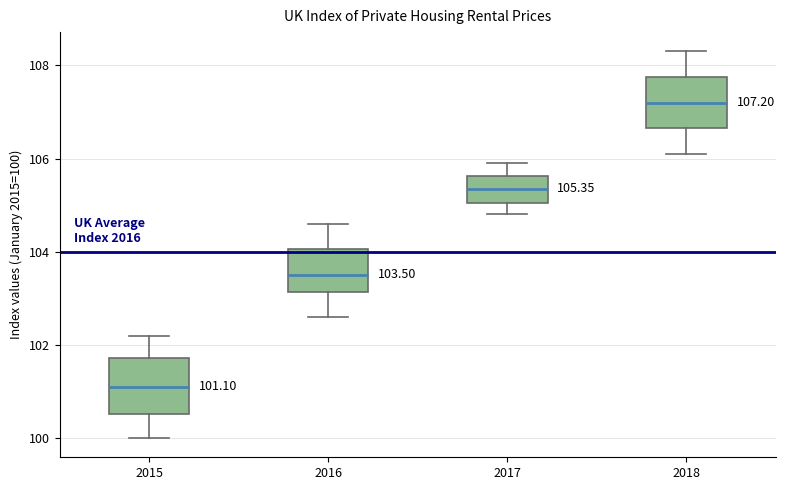

Which box's median line is the lowest?

2015